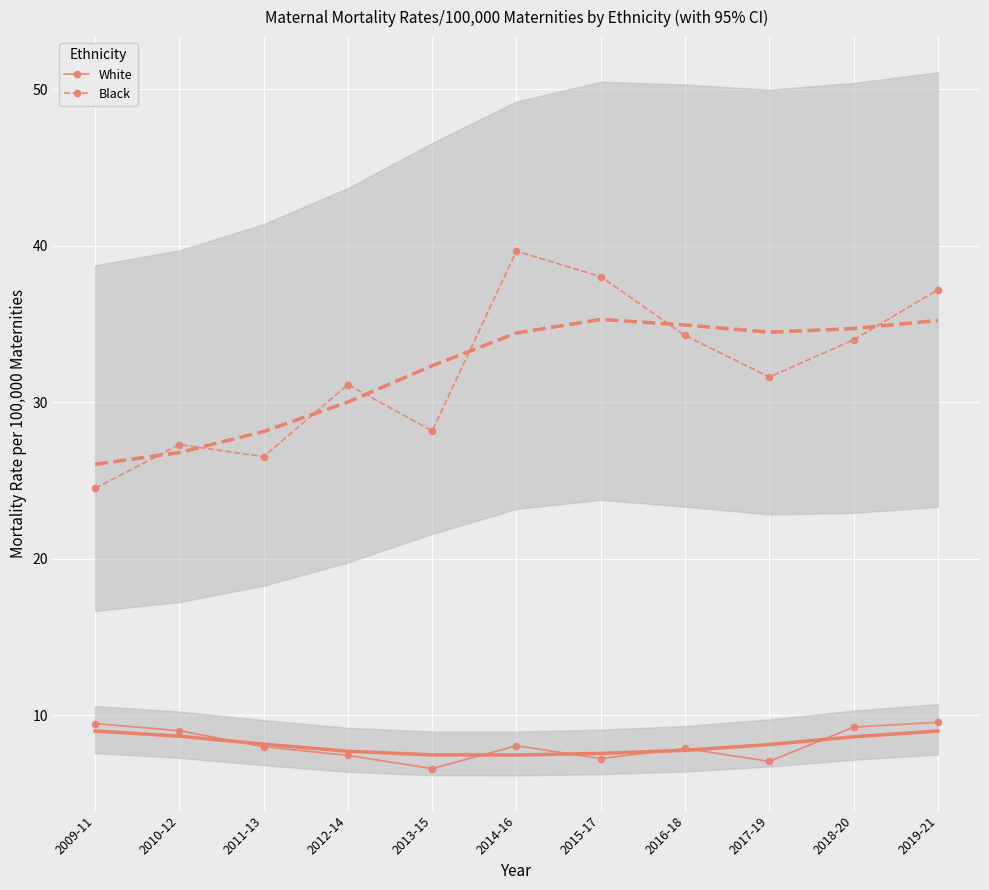

The value of Black at 2012-14 is 21.2. True or false?

False